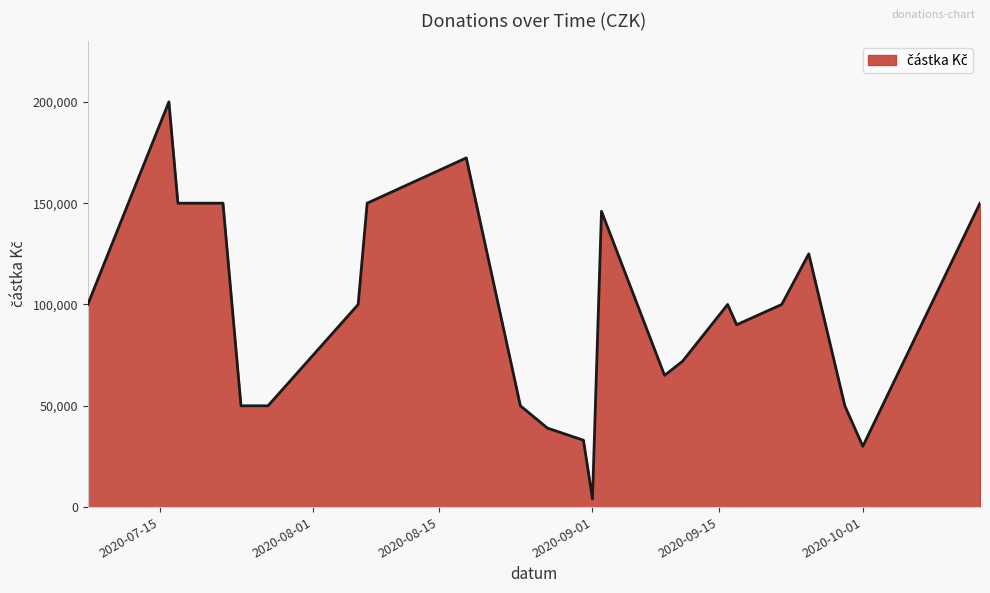

What is the maximum value shown in the chart?

200000